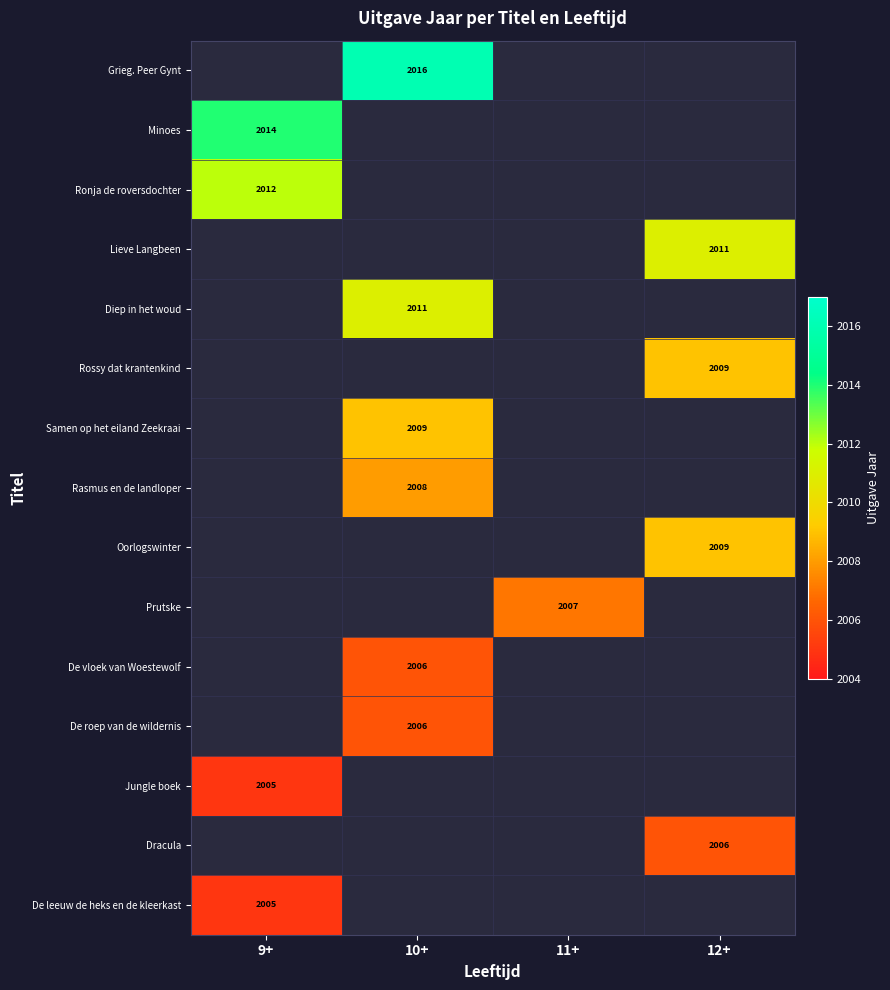

Is the value of Diep in het woud at 11+ greater than the value of De roep van de wildernis at 11+?

No